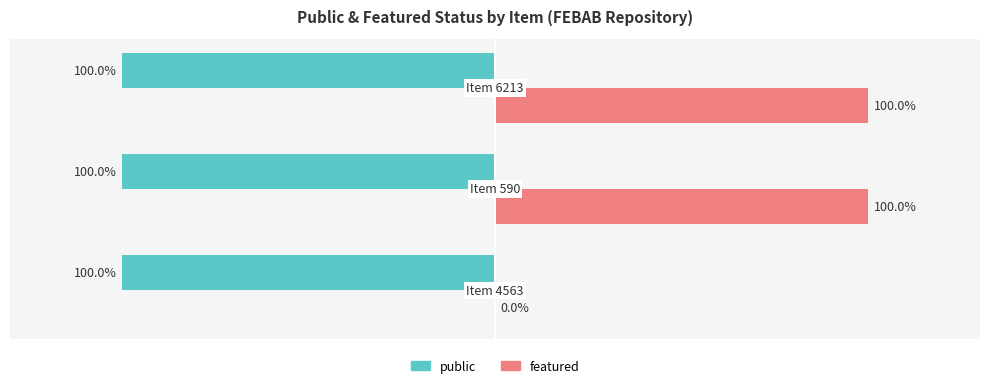

Which series has the largest total across all categories?

featured